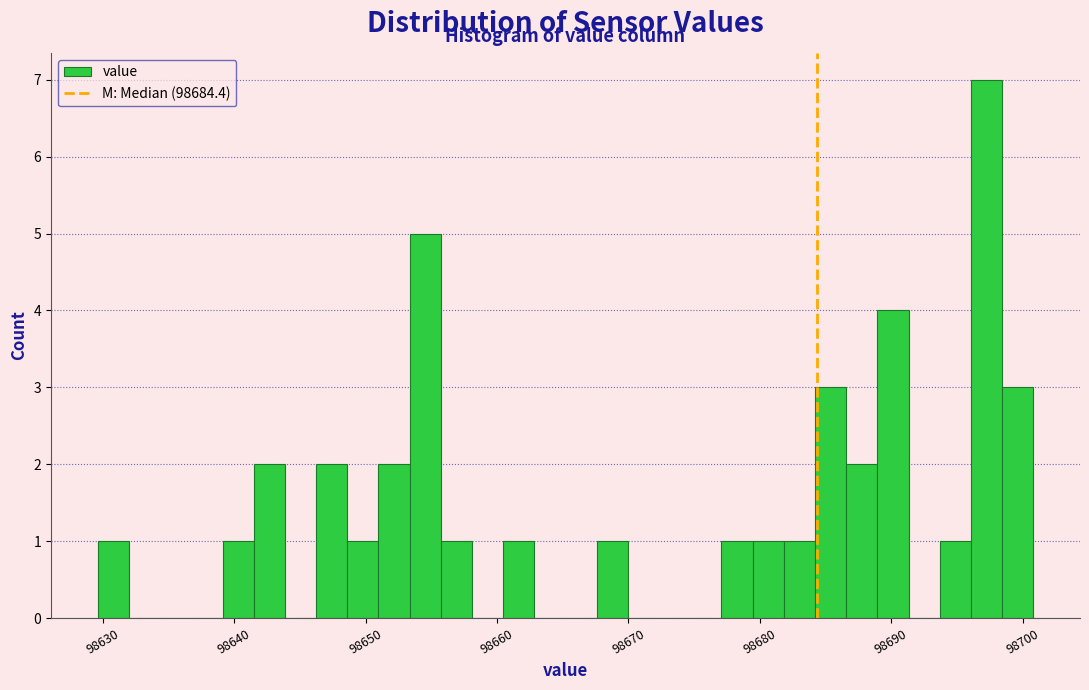

Around what value on the x-axis is the tallest bar? Give the approximate position of its centre, as read against the axis.

98697